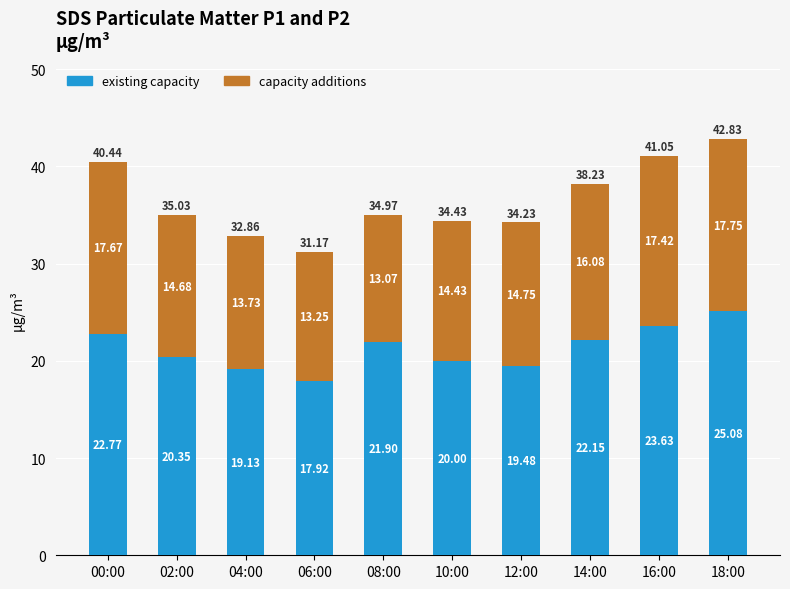

Are the bars horizontal?

No